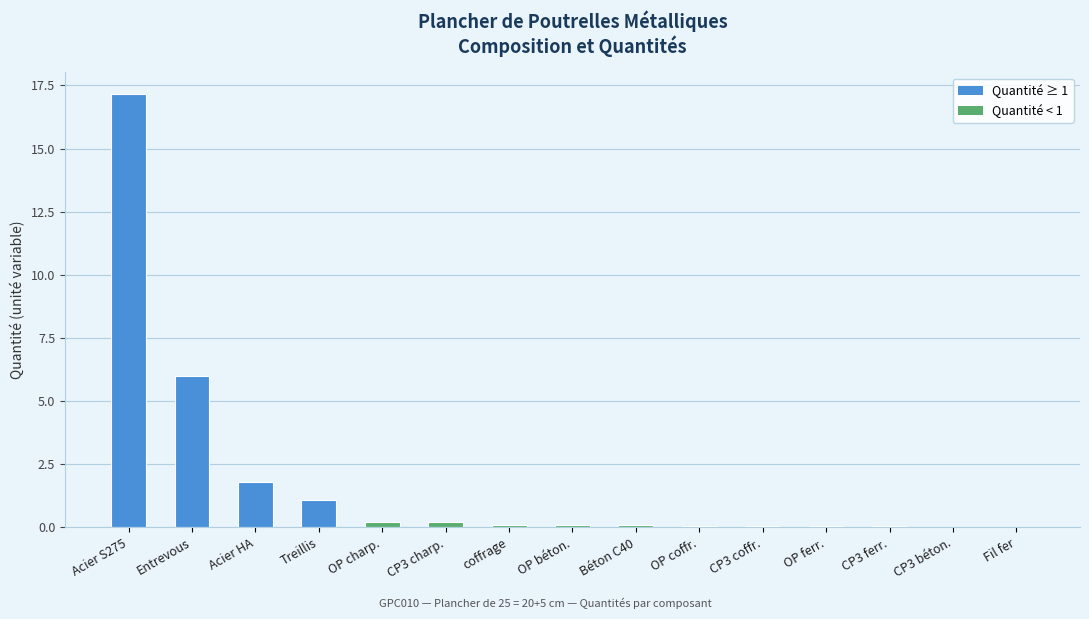

Approximately how many times larger is the value at Acier HA compared to Treillis?

1.6